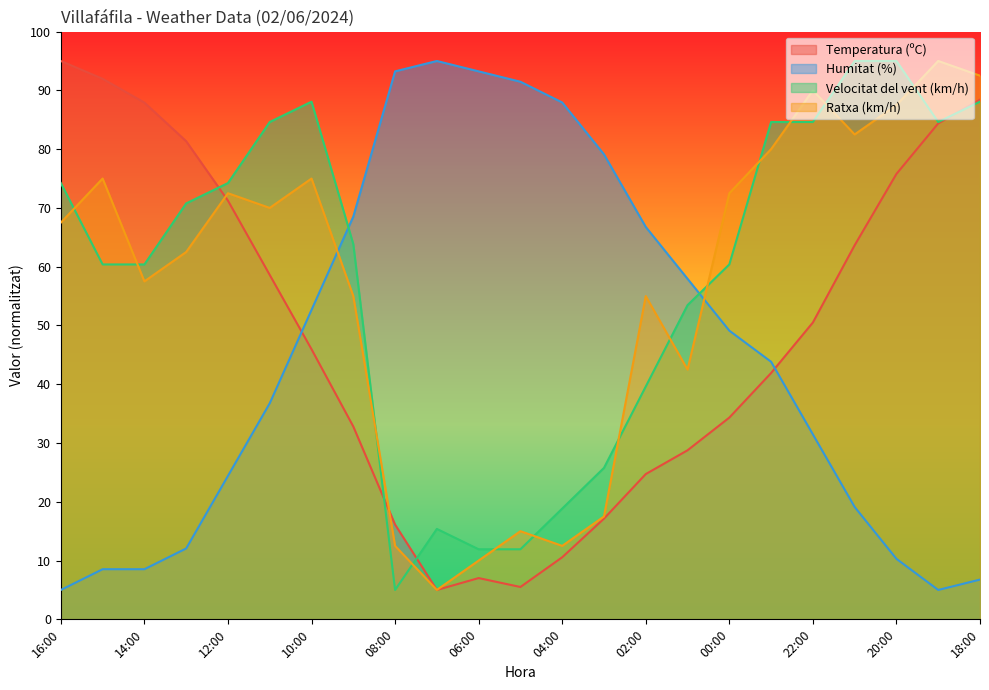

Which series has the largest total across all categories?

Velocitat del vent (km/h)